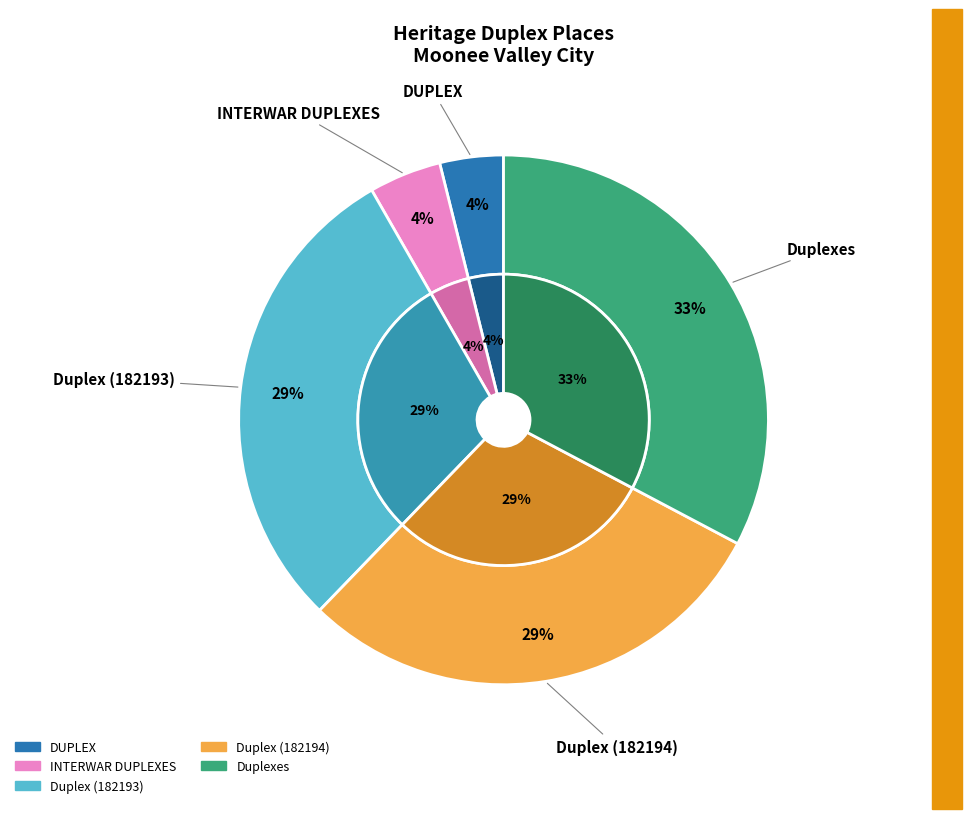

Which slice is the smallest?

DUPLEX